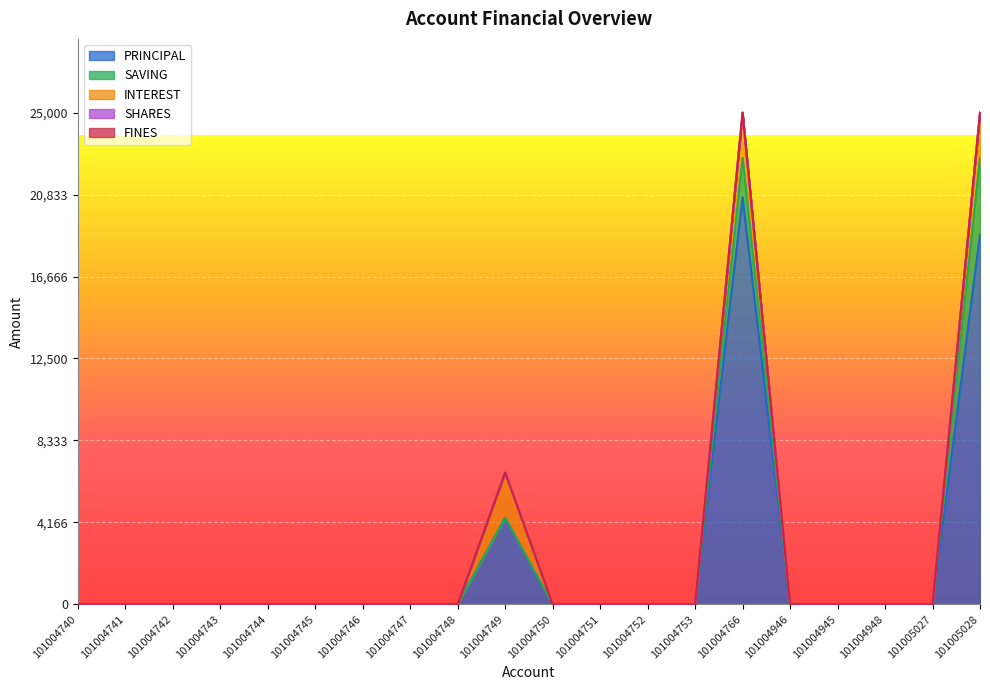

What is the maximum value shown in the chart?

20700